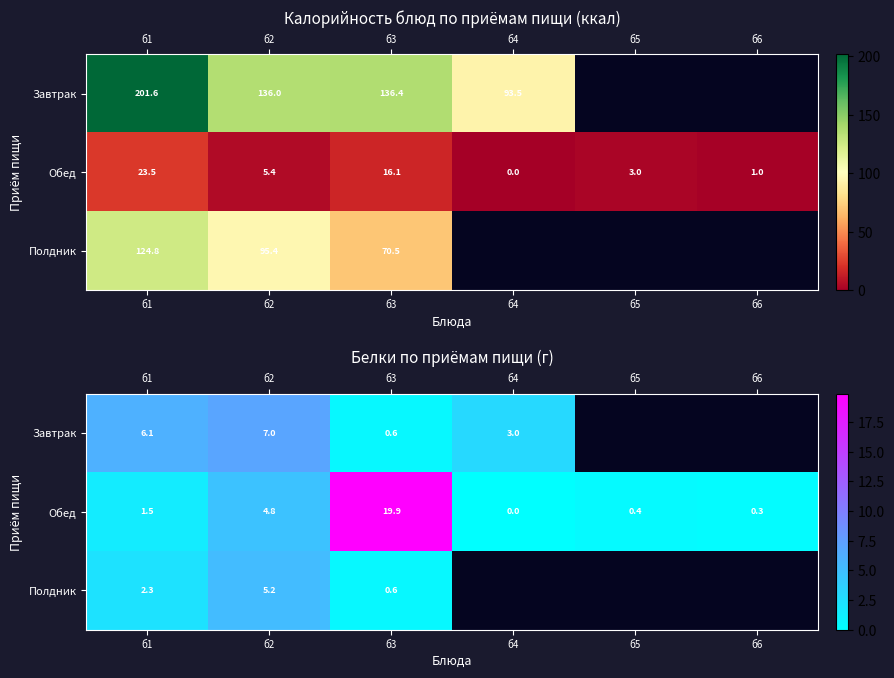

At how many categories does at least one series exceed 17?

1